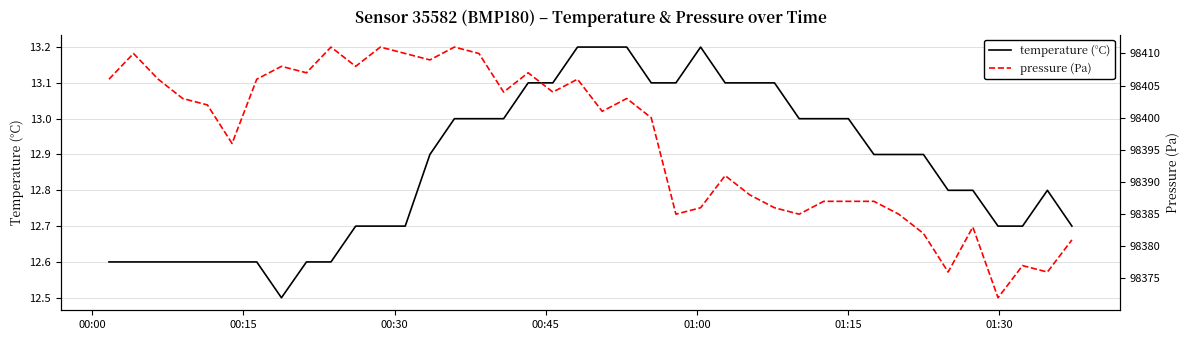

What is the maximum value for temperature (°C)?

13.2